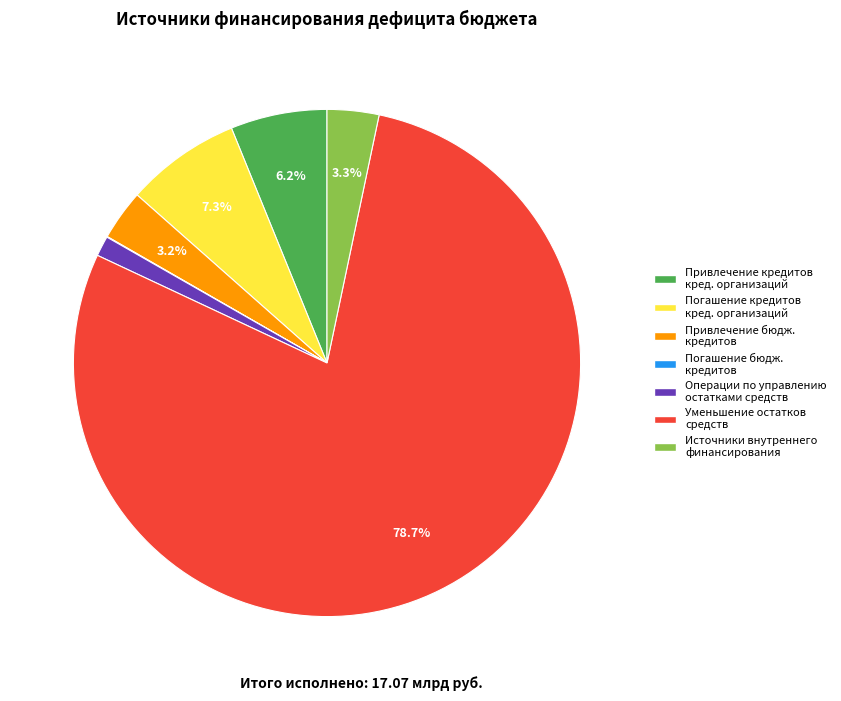

Does any single category account for the majority?

Yes